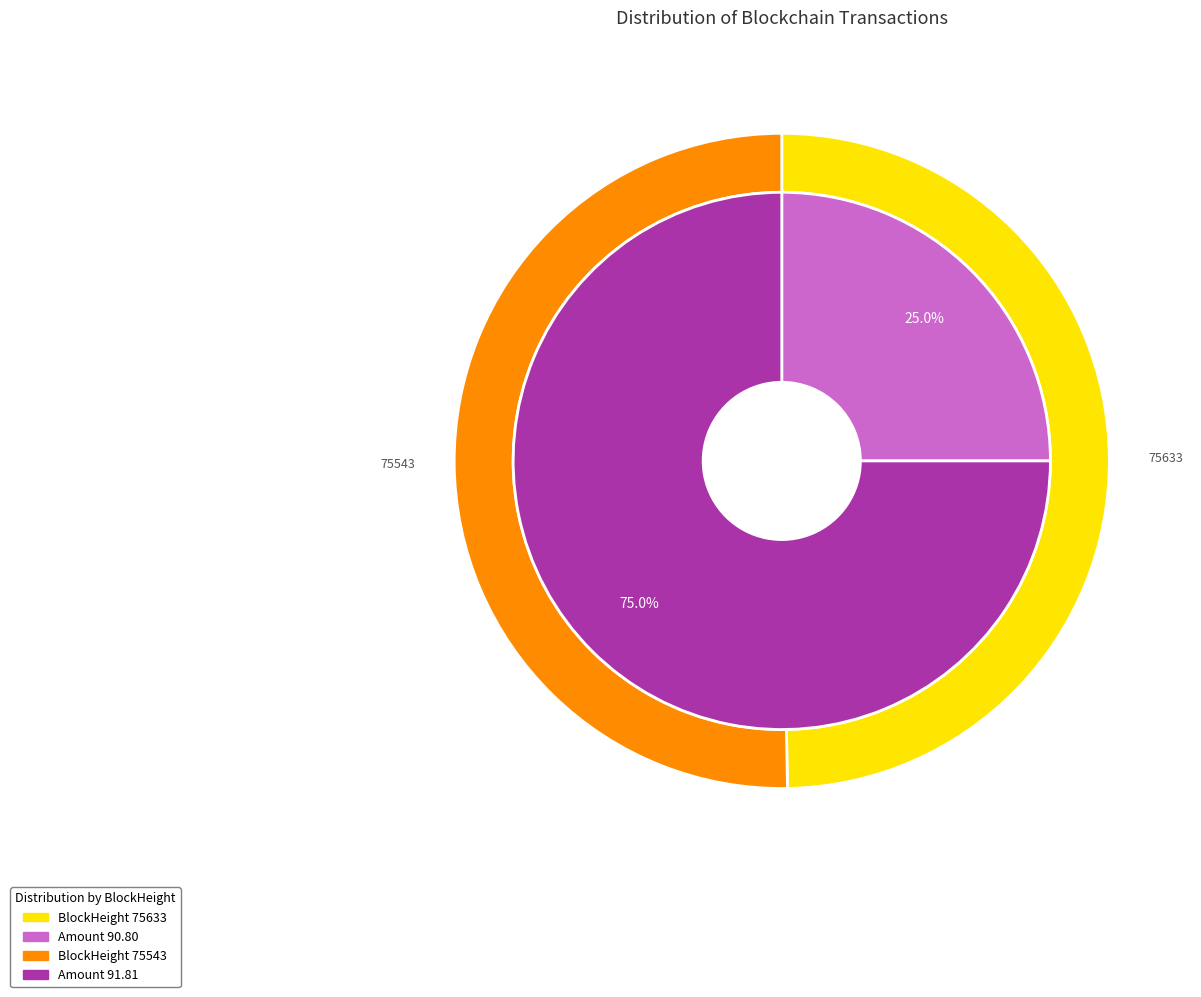

The 75543 slice represents 75% of the pie. True or false?

True